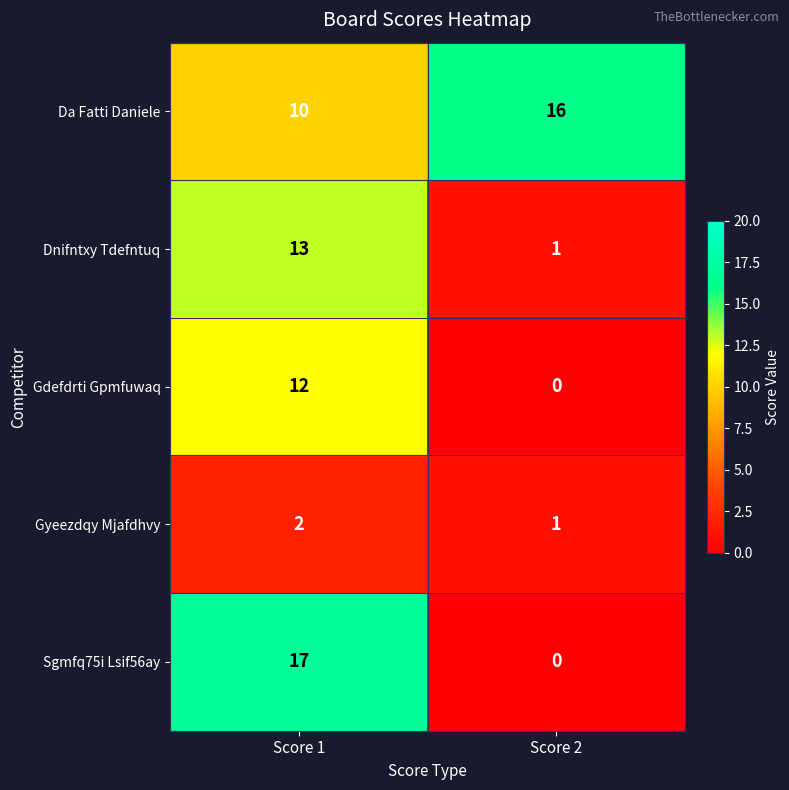

How many distinct data groups are displayed?

5